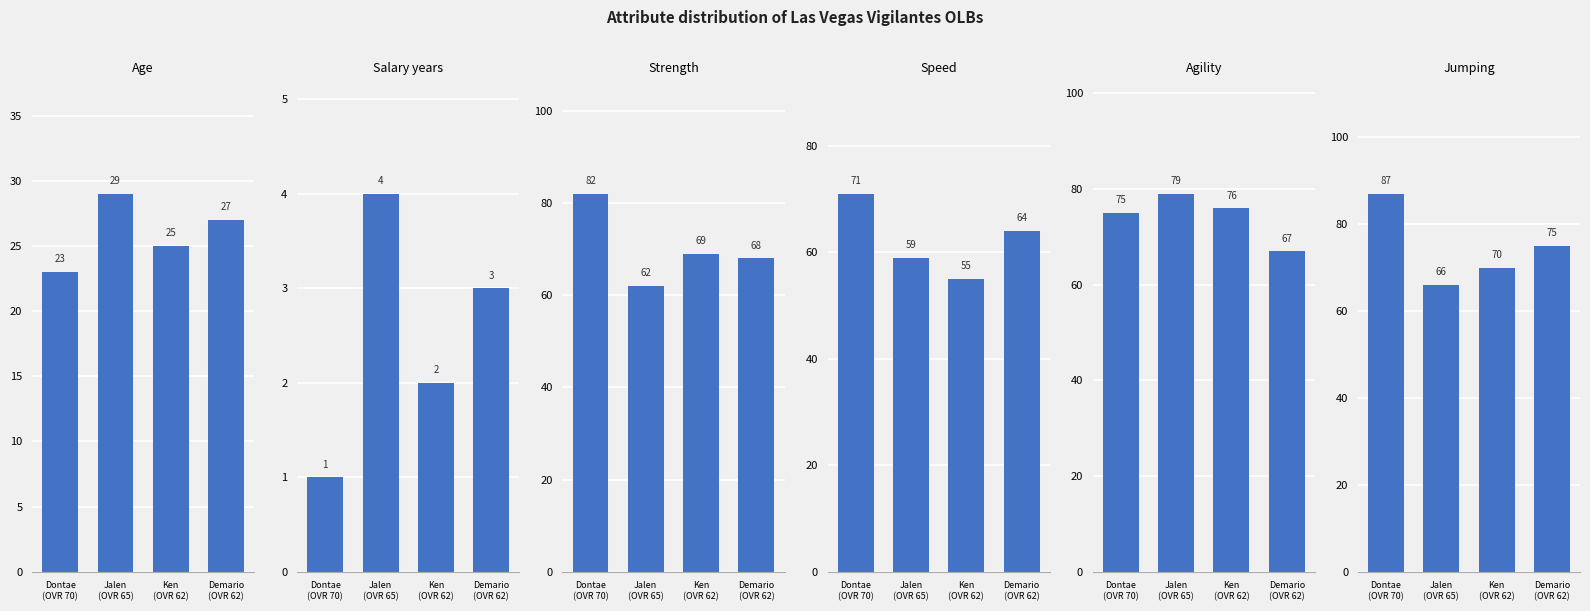

What are all the series names shown in the legend?

age, salary_years, strength, speed, agility, jumping